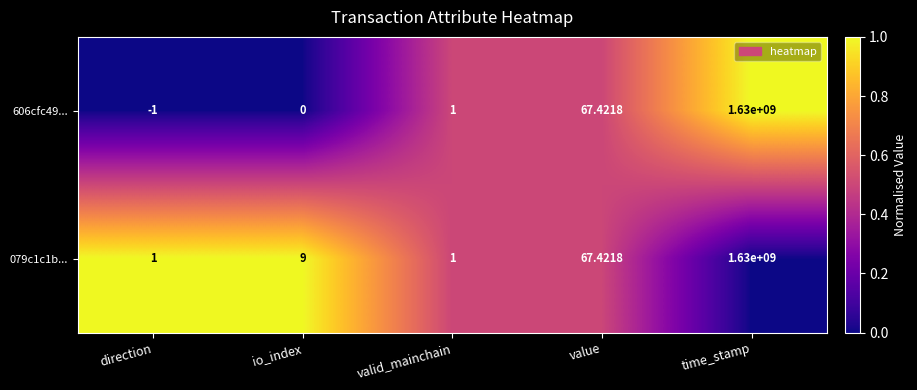

How many distinct data groups are displayed?

2